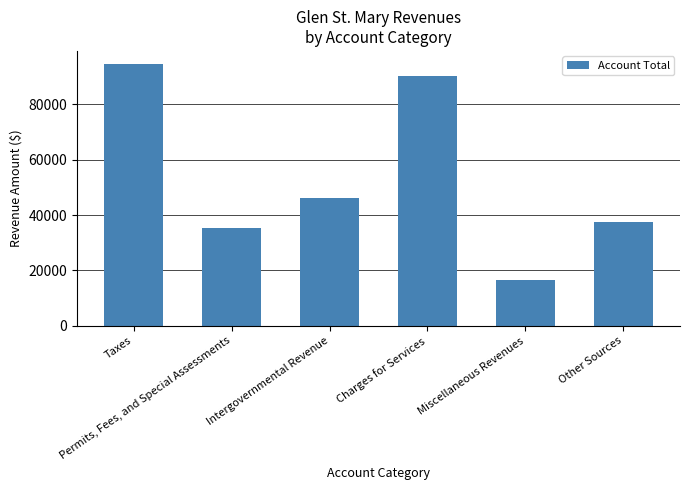

Reading left to right, what are all the values shown in this chart?

94576	35191	46065	90100	16714	37600